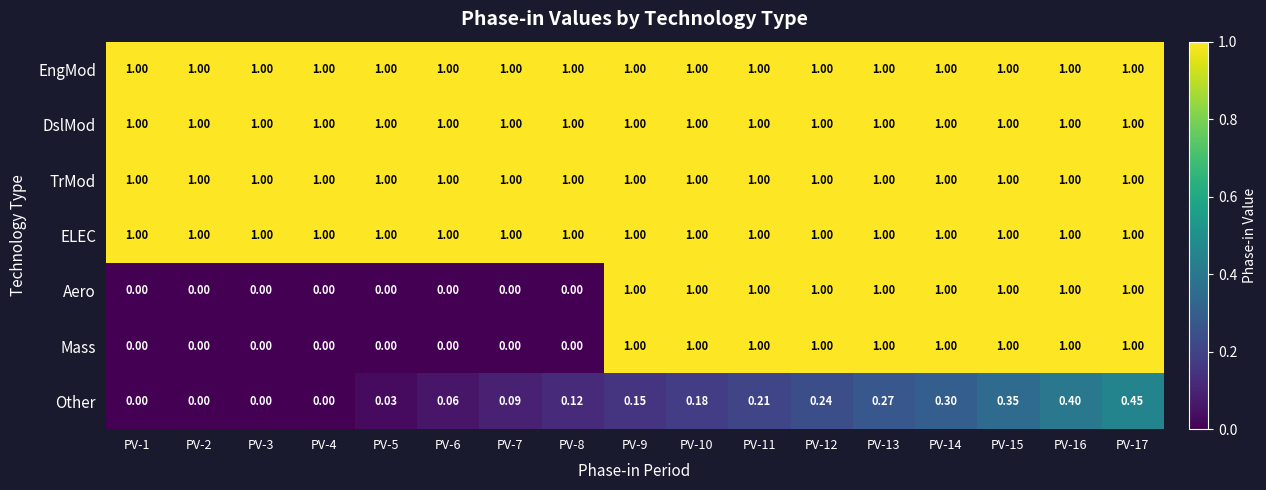

Is the value of DslMod at PV-6 greater than the value of Mass at PV-4?

Yes